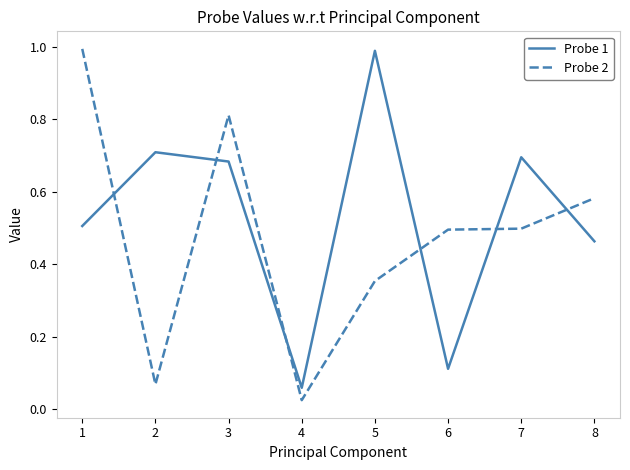

Rank the series at 6 from highest to lowest value.

Probe 2, Probe 1